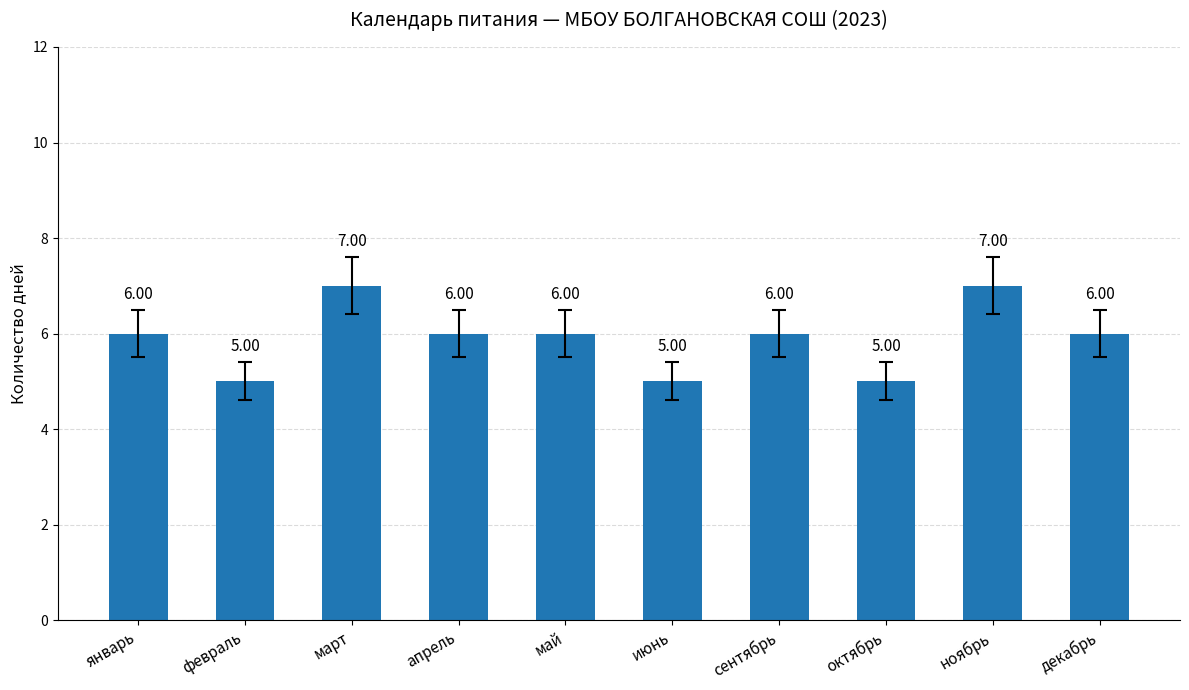

The value at июнь is 3. True or false?

False